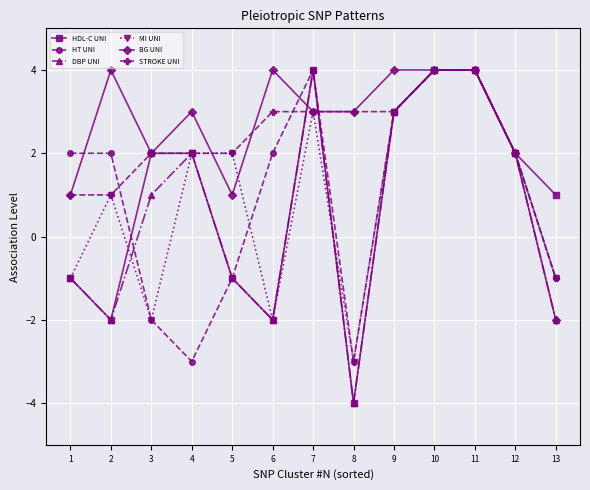

What is the value of the HDL-C UNI point at the 9th from the left?

3